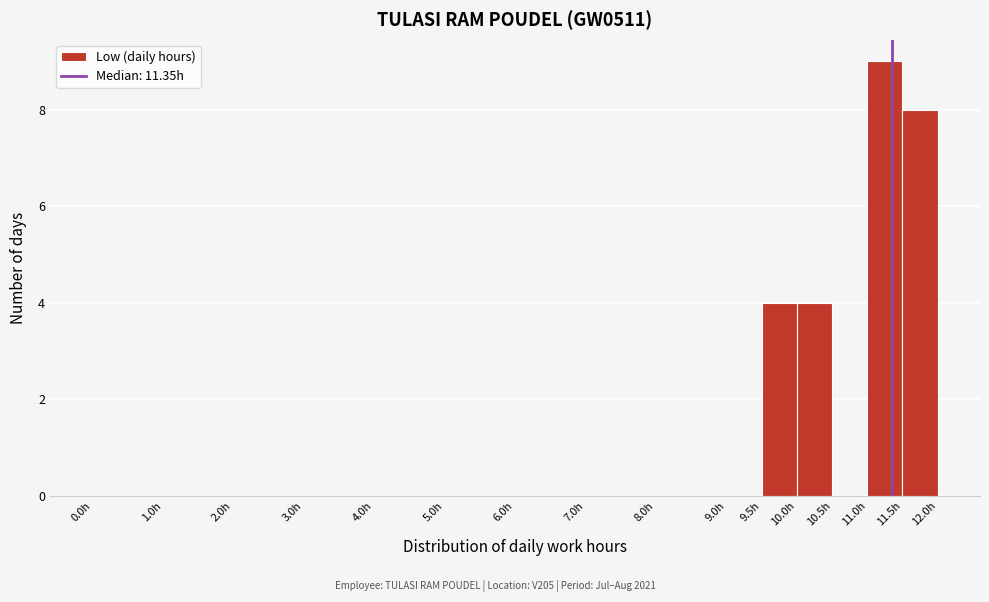

Which range on the x-axis has the tallest bar?

11.0 to 11.5